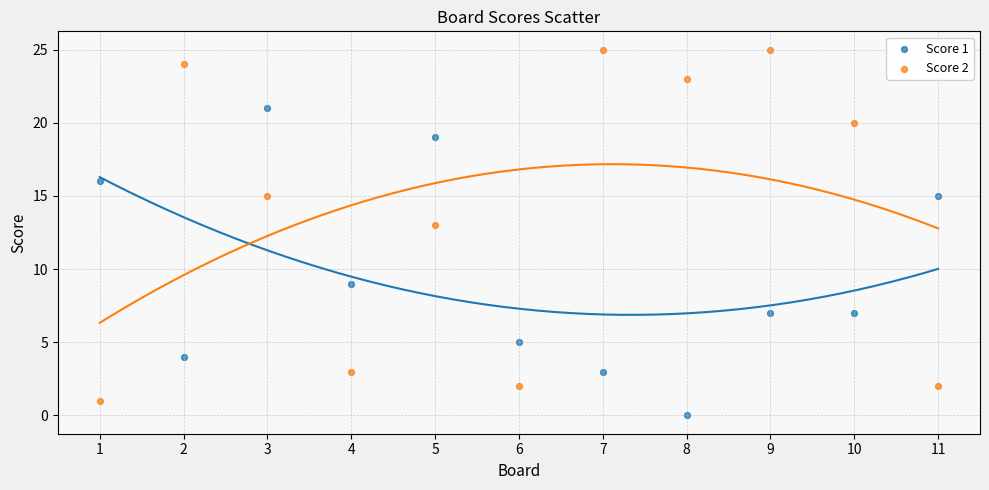

Which series has the widest spread of Y values?

Score 2